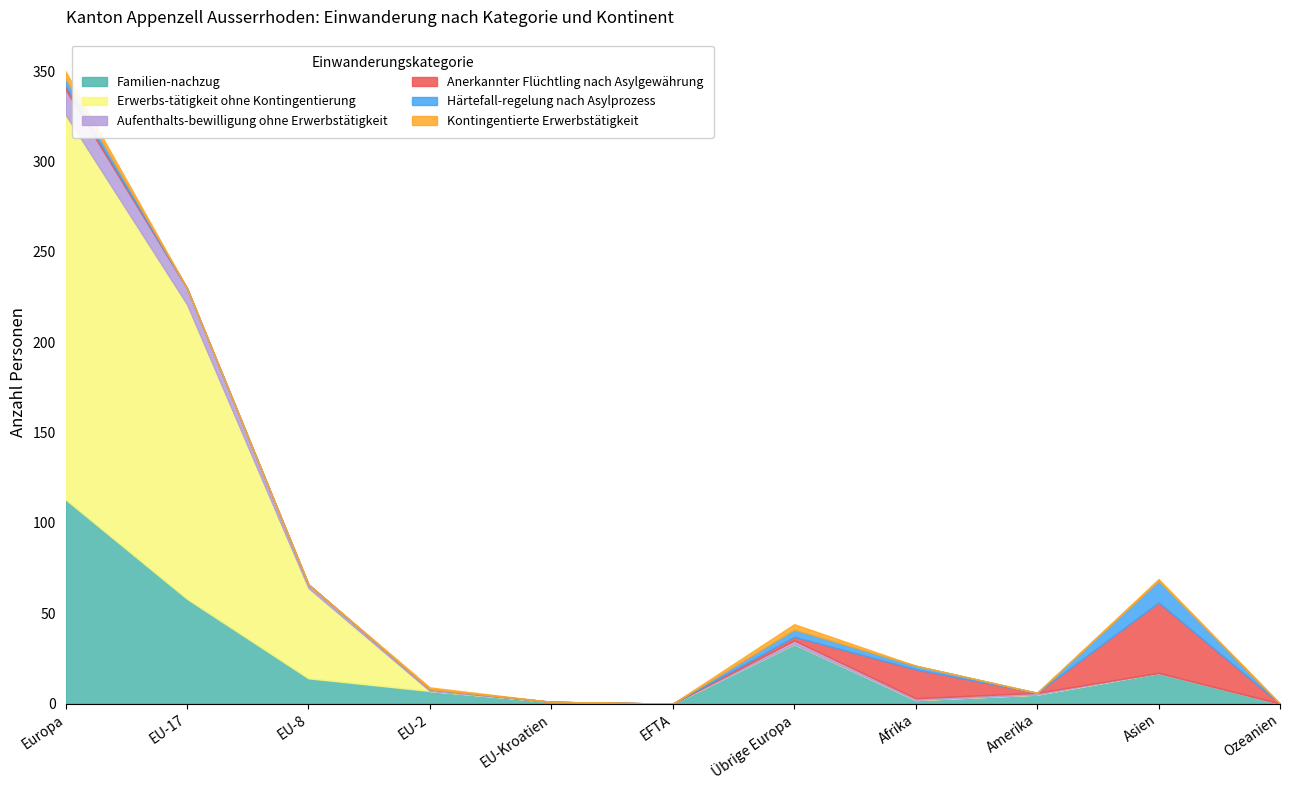

Rank the series at Ozeanien from highest to lowest value.

Familien-nachzug, Erwerbs-tätigkeit ohne Kontingentierung, Aufenthalts-bewilligung ohne Erwerbstätigkeit, Anerkannter Flüchtling nach Asylgewährung, Härtefall-regelung nach Asylprozess, Kontingentierte Erwerbstätigkeit